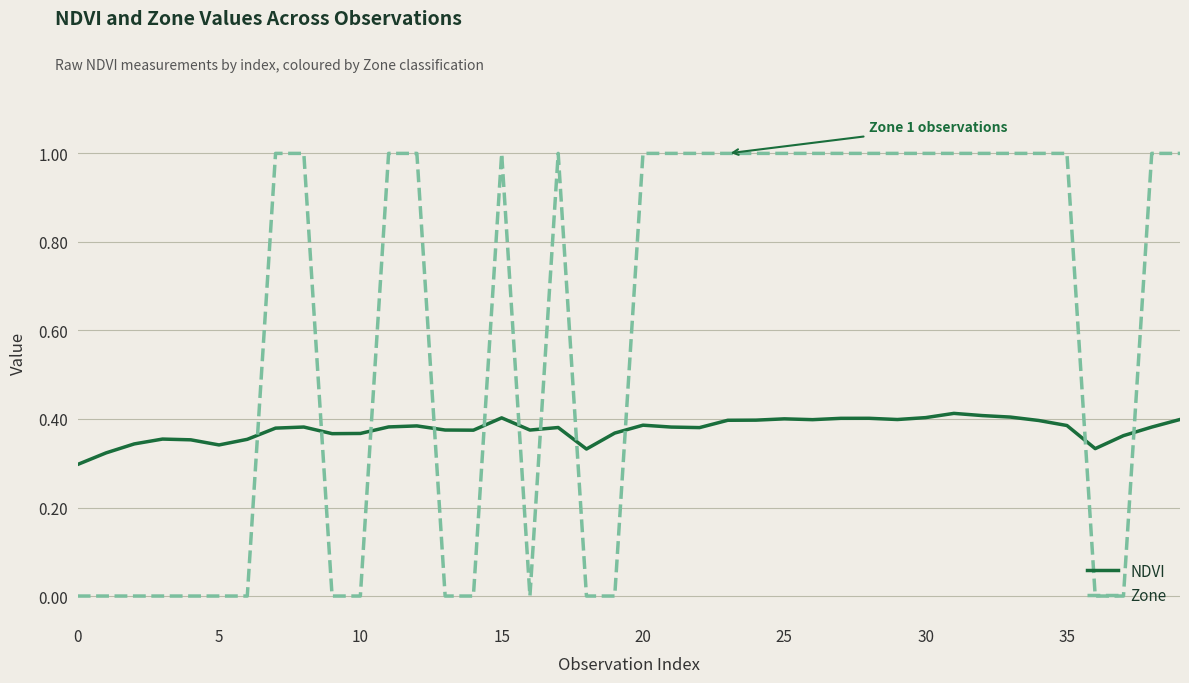

Which series has the largest total across all categories?

Zone